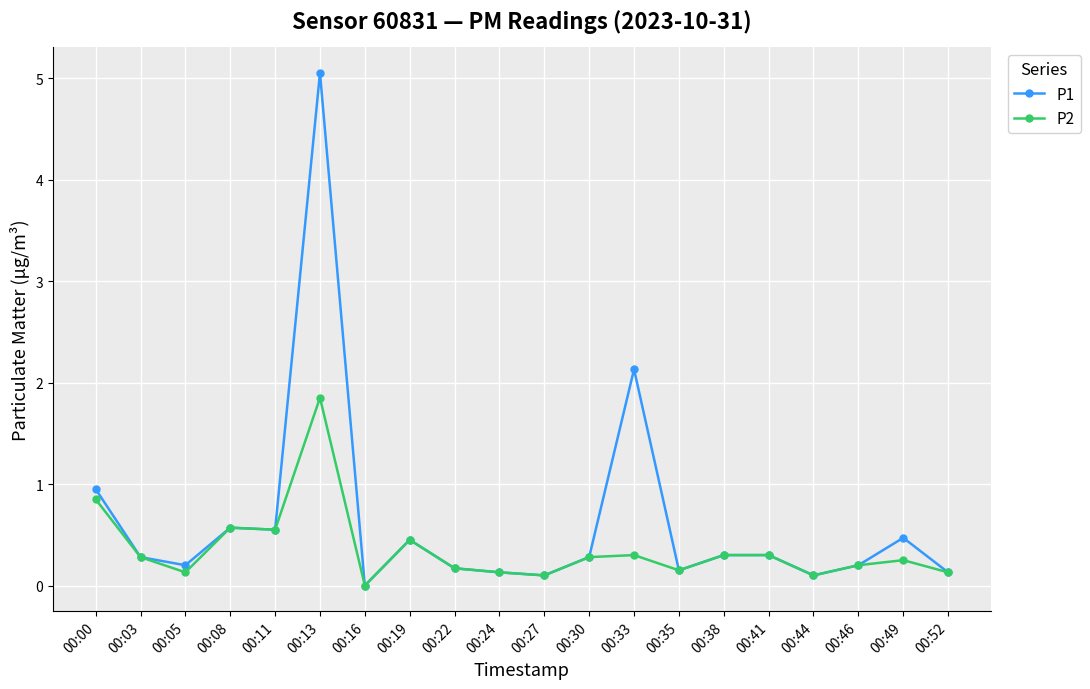

Which category has the highest value in the P1 series?

00:13